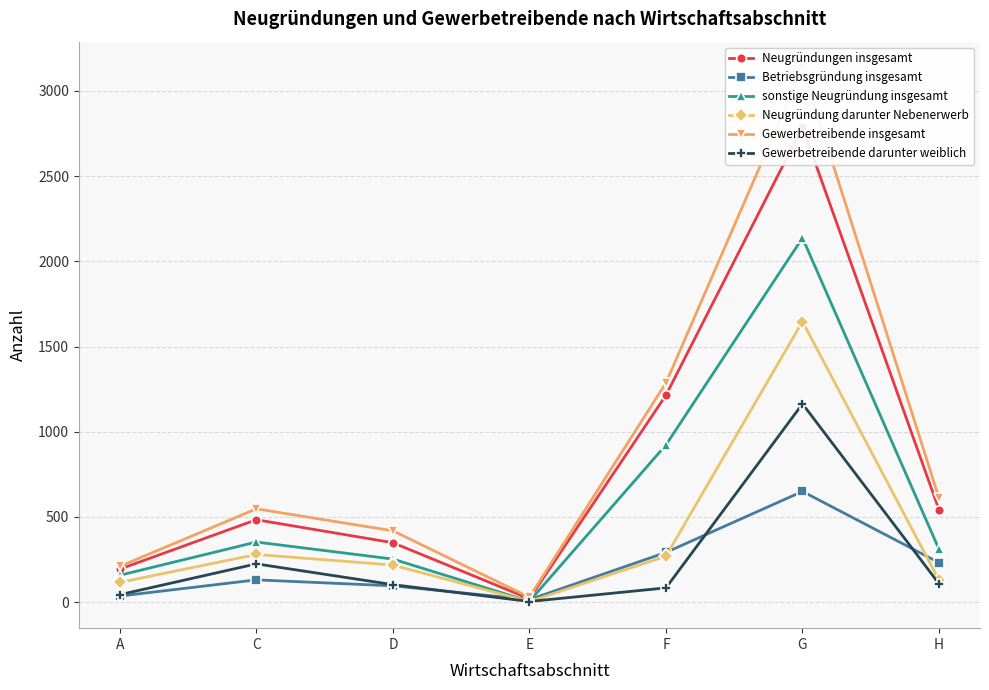

Rank the categories by Neugründungen insgesamt value from highest to lowest.

G, F, H, C, D, A, E